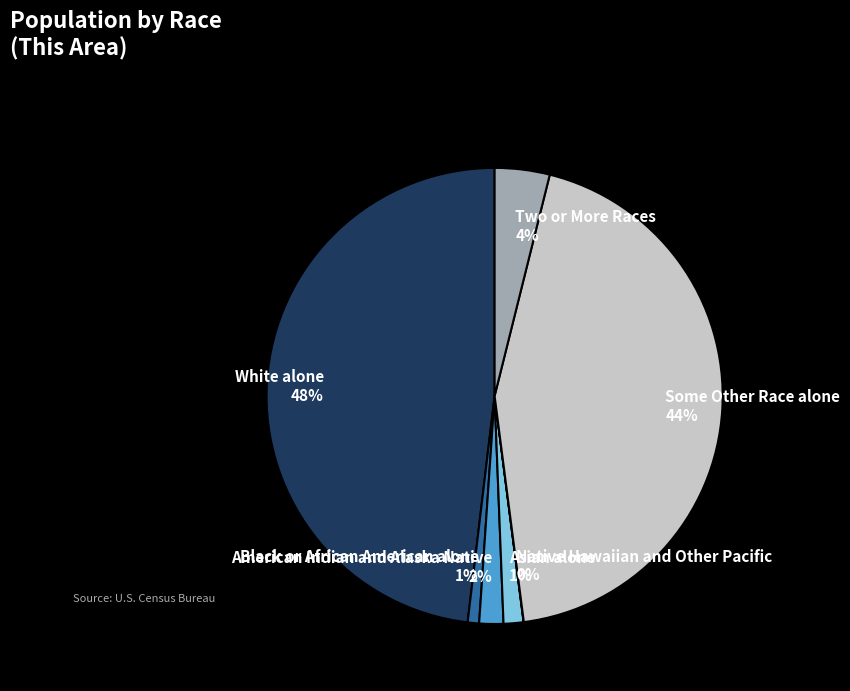

Which category has the biggest portion of the pie?

White alone